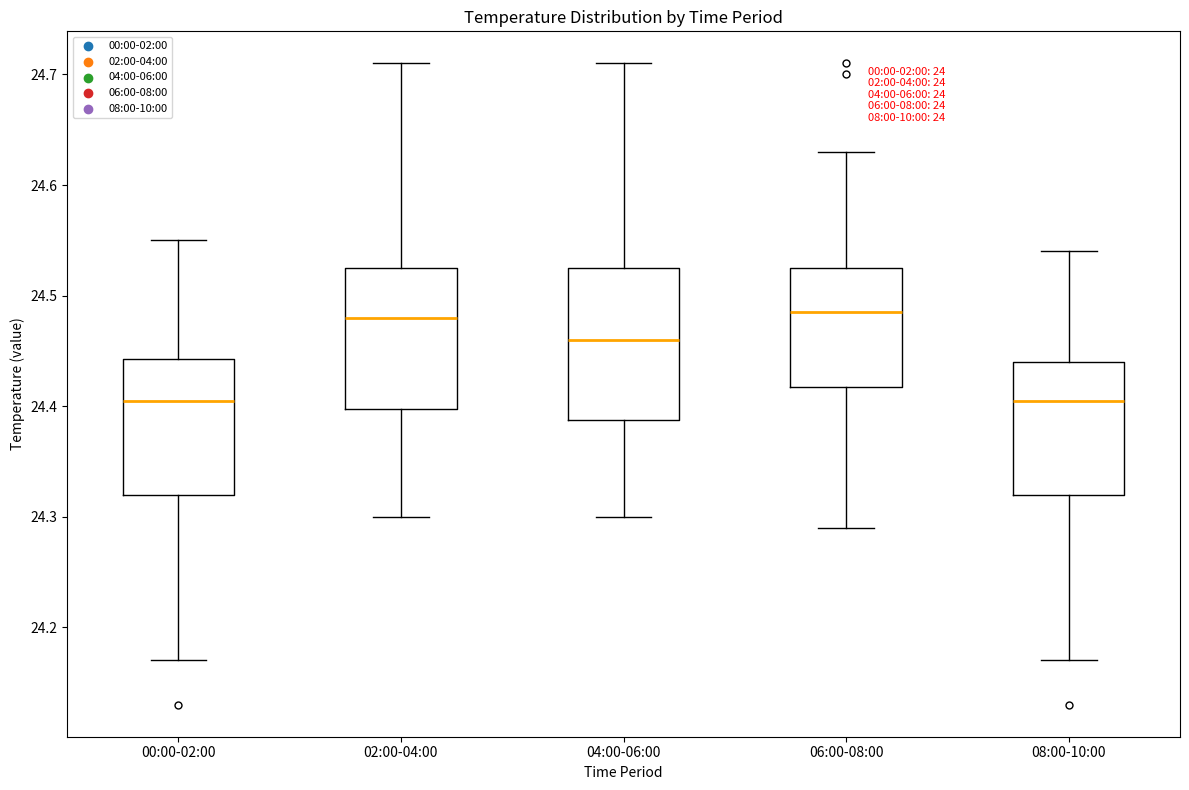

Where does the median line of the box for 04:00-06:00 sit on the y-axis? The values are not printed on the chart, so give them approximately, as read against the axis.

24.46